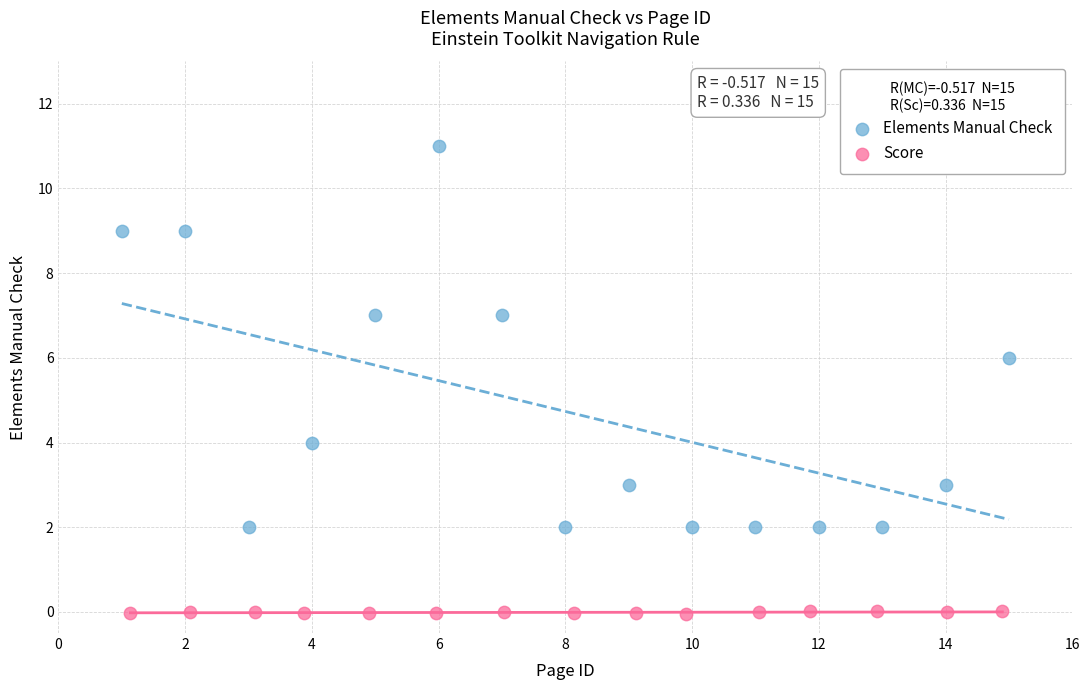

What are all the series names shown in the legend?

Elements Manual Check, Score